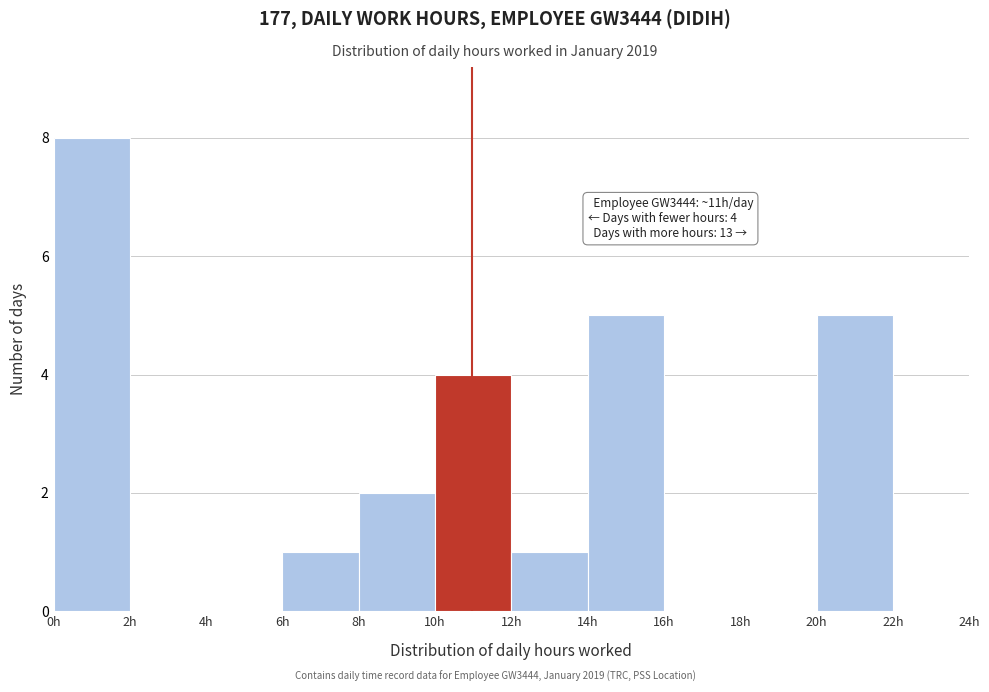

Which range on the x-axis has the tallest bar?

0 to 2